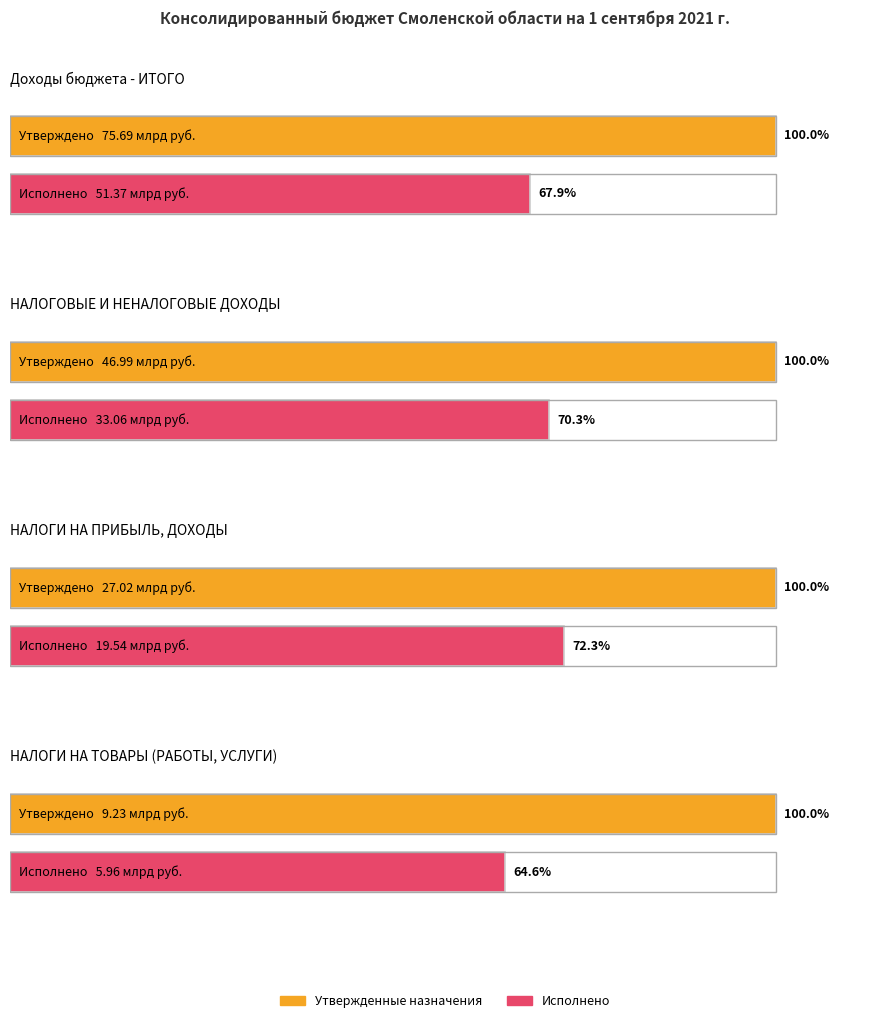

What is the average value of the Исполнено (консол. бюджет) series?

27481781402.8